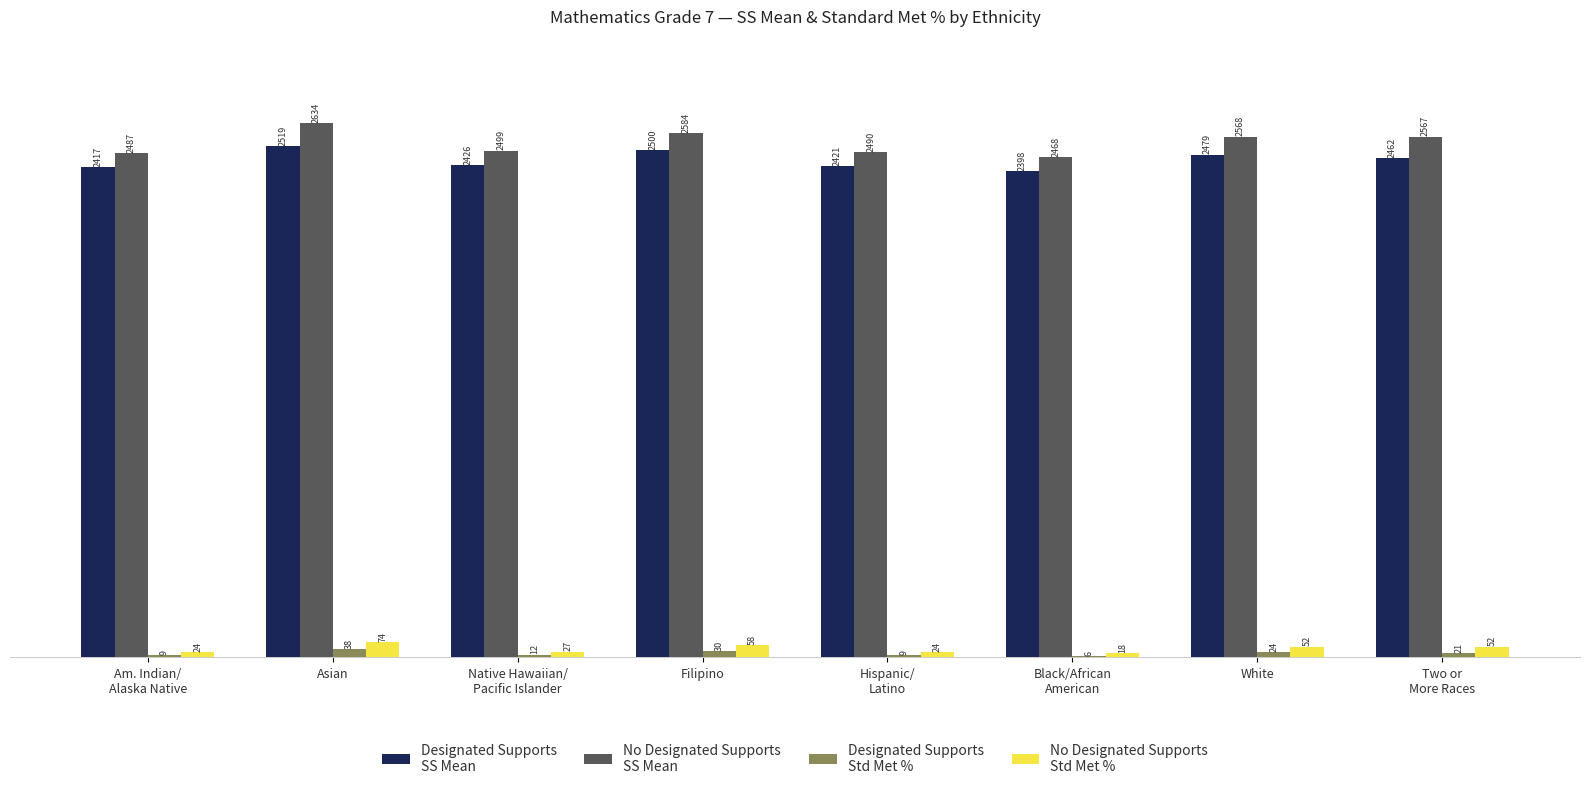

Are the bars grouped side by side (vs. stacked)?

Yes